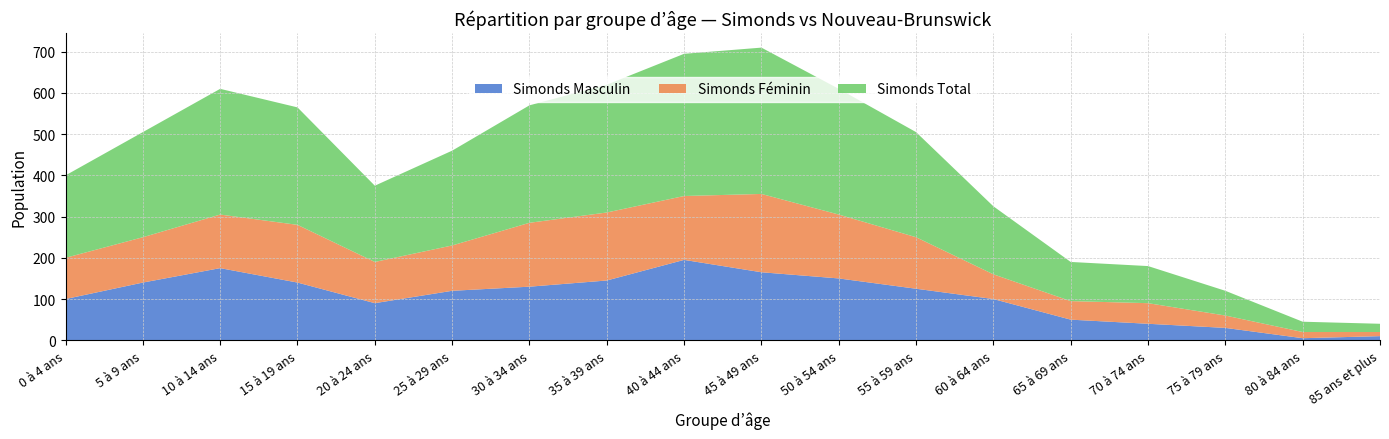

Reading right to left, transcribe all the data shown in this chart.

Simonds Total: 85 ans et plus=20	80 à 84 ans=25	75 à 79 ans=60	70 à 74 ans=90	65 à 69 ans=95	60 à 64 ans=165	55 à 59 ans=255	50 à 54 ans=305	45 à 49 ans=355	40 à 44 ans=345	35 à 39 ans=310	30 à 34 ans=285	25 à 29 ans=230	20 à 24 ans=185	15 à 19 ans=285	10 à 14 ans=305	5 à 9 ans=255	0 à 4 ans=200
Simonds Masculin: 85 ans et plus=10	80 à 84 ans=5	75 à 79 ans=30	70 à 74 ans=40	65 à 69 ans=50	60 à 64 ans=100	55 à 59 ans=125	50 à 54 ans=150	45 à 49 ans=165	40 à 44 ans=195	35 à 39 ans=145	30 à 34 ans=130	25 à 29 ans=120	20 à 24 ans=90	15 à 19 ans=140	10 à 14 ans=175	5 à 9 ans=140	0 à 4 ans=100
Simonds Féminin: 85 ans et plus=10	80 à 84 ans=15	75 à 79 ans=30	70 à 74 ans=50	65 à 69 ans=45	60 à 64 ans=60	55 à 59 ans=125	50 à 54 ans=155	45 à 49 ans=190	40 à 44 ans=155	35 à 39 ans=165	30 à 34 ans=155	25 à 29 ans=110	20 à 24 ans=100	15 à 19 ans=140	10 à 14 ans=130	5 à 9 ans=110	0 à 4 ans=100